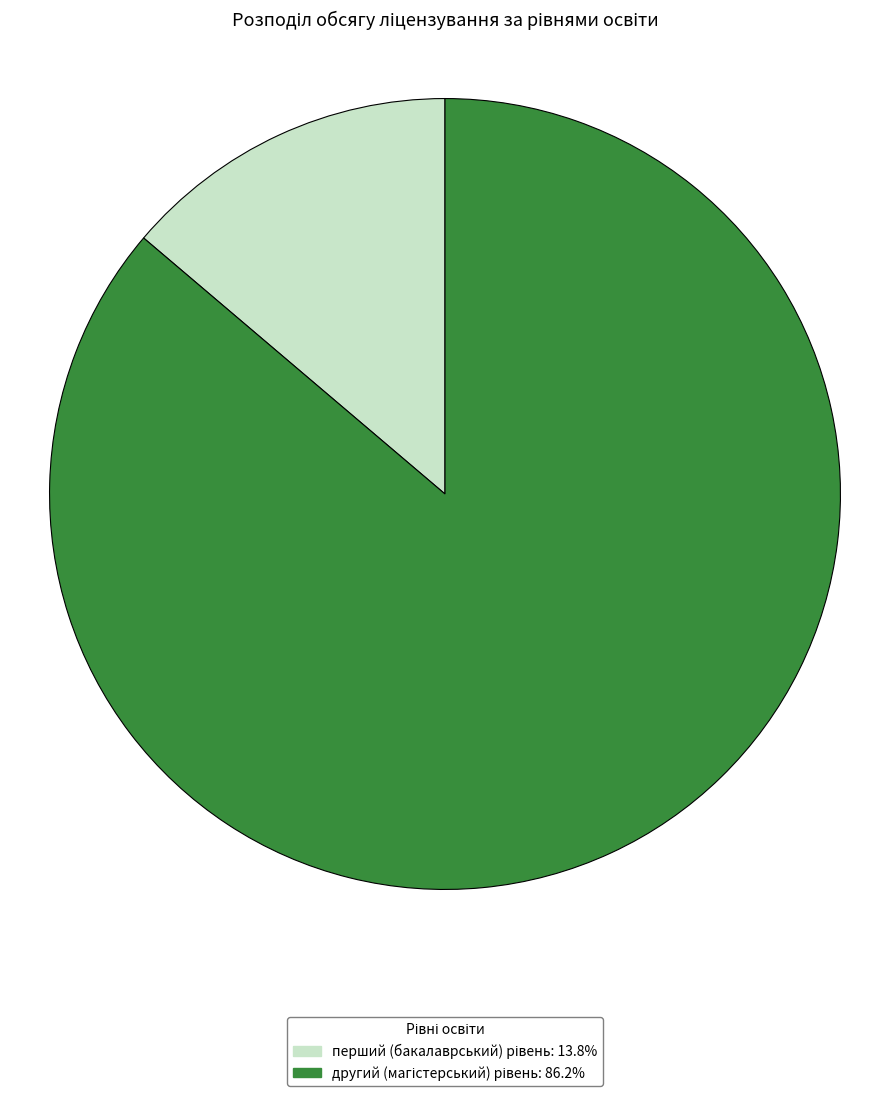

Is there a majority slice in this chart?

Yes